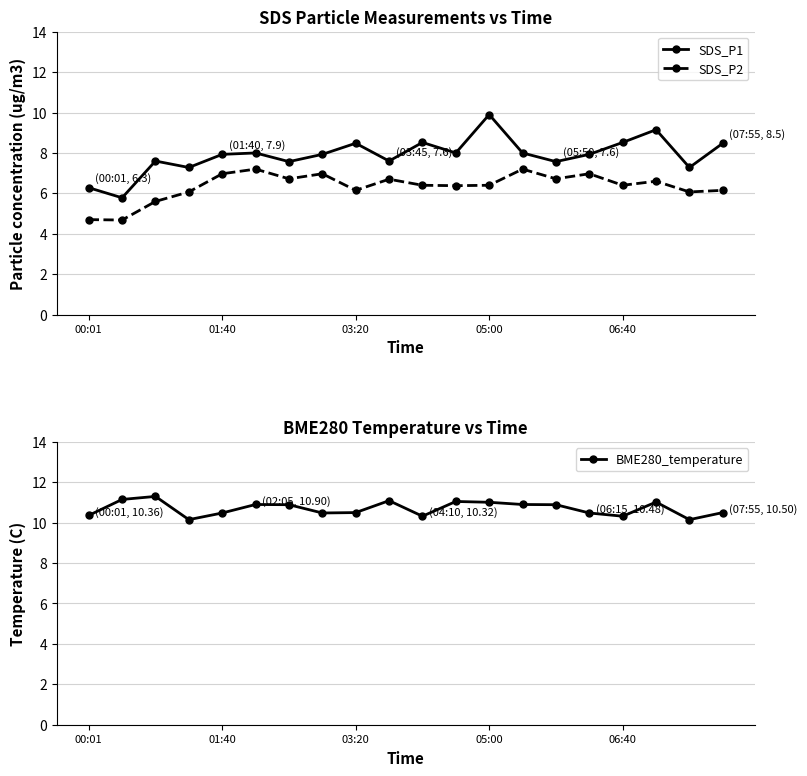

What are all the series names shown in the legend?

SDS_P1, SDS_P2, BME280_temperature